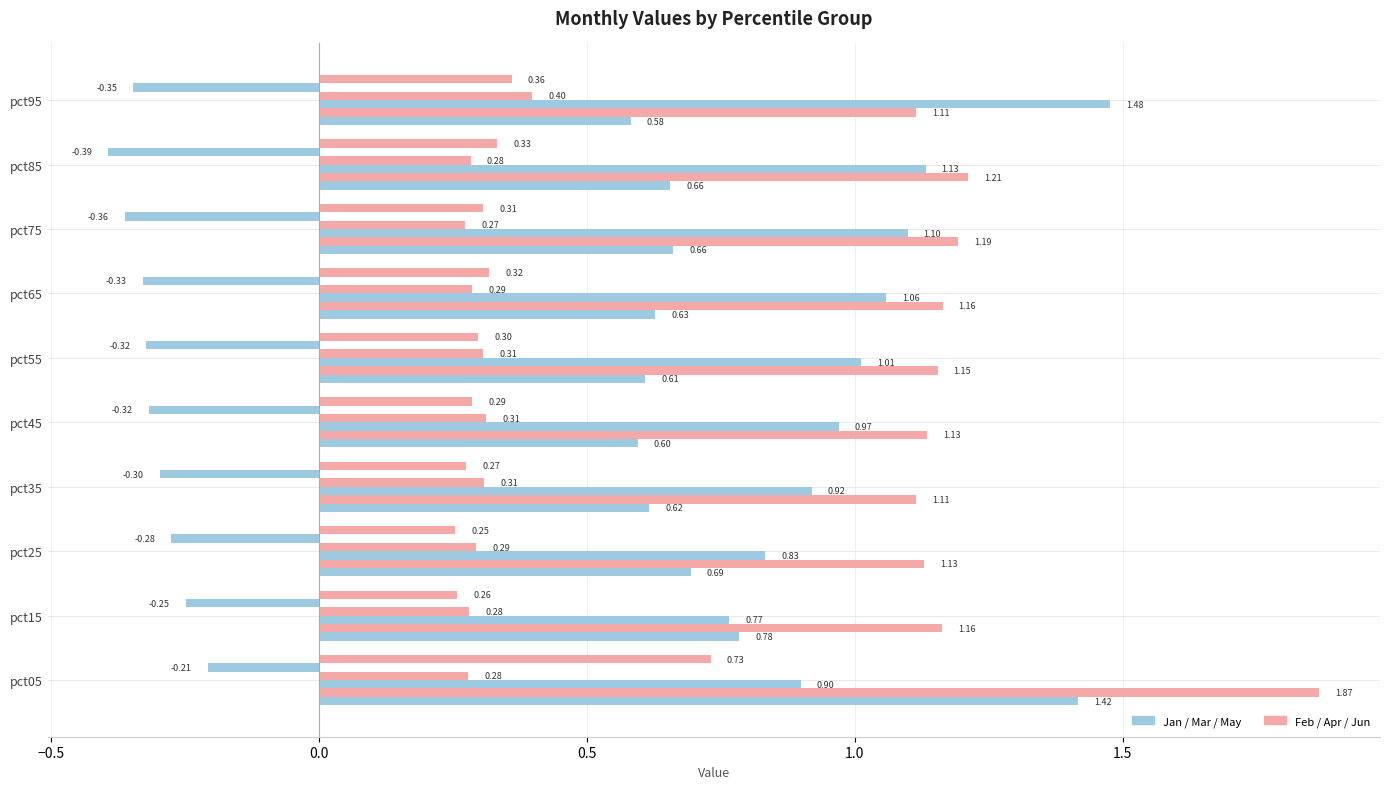

How many data points does each series have?

10